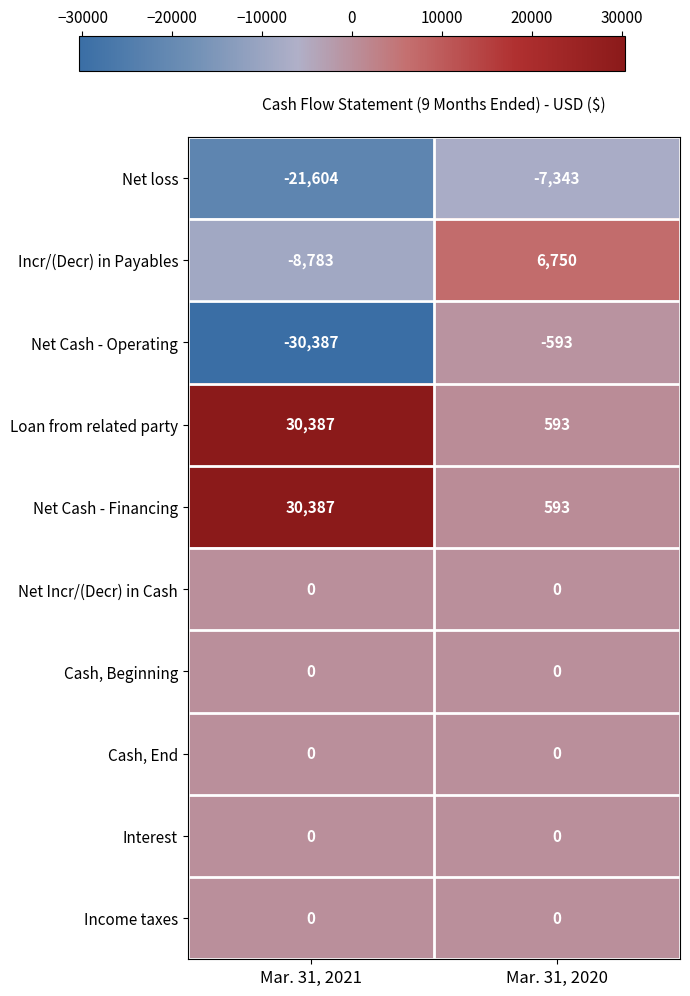

Reading left to right, transcribe all the data shown in this chart.

Net loss: Mar. 31, 2021=-21604	Mar. 31, 2020=-7343
Incr/(Decr) in Payables: Mar. 31, 2021=-8783	Mar. 31, 2020=6750
Net Cash - Operating: Mar. 31, 2021=-30387	Mar. 31, 2020=-593
Loan from related party: Mar. 31, 2021=30387	Mar. 31, 2020=593
Net Cash - Financing: Mar. 31, 2021=30387	Mar. 31, 2020=593
Net Incr/(Decr) in Cash: Mar. 31, 2021=0	Mar. 31, 2020=0
Cash, Beginning: Mar. 31, 2021=0	Mar. 31, 2020=0
Cash, End: Mar. 31, 2021=0	Mar. 31, 2020=0
Interest: Mar. 31, 2021=0	Mar. 31, 2020=0
Income taxes: Mar. 31, 2021=0	Mar. 31, 2020=0